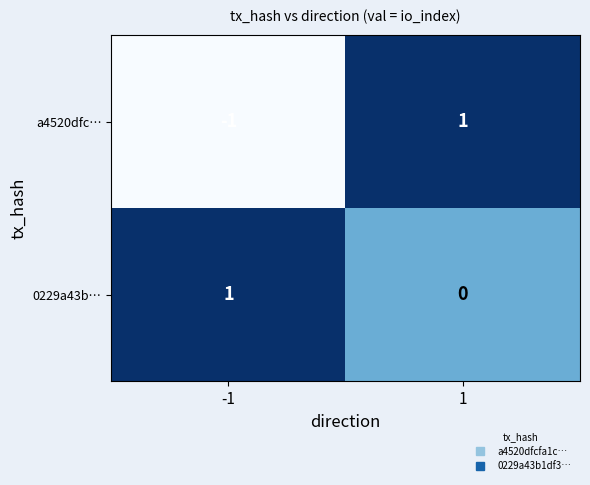

Reading right to left, extract all data points from this chart.

a4520dfc…: 1=1	-1=-1
0229a43b…: 1=0	-1=1